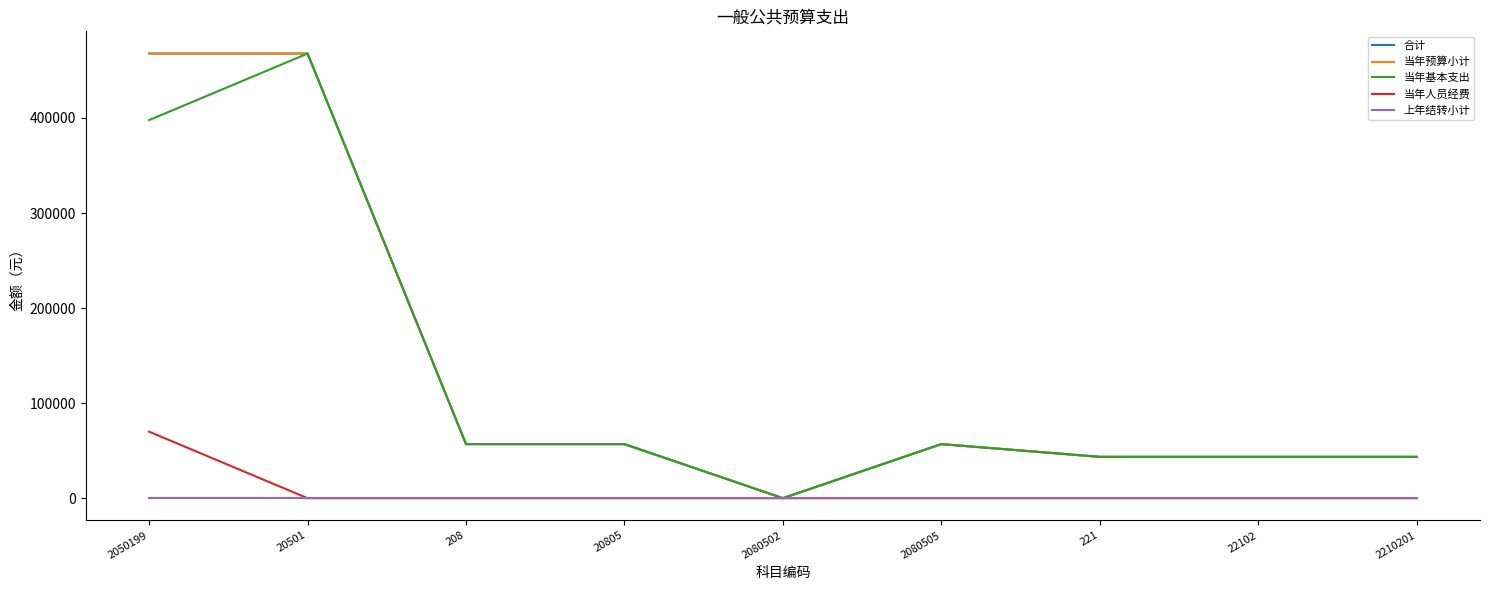

What is the highest value of the 当年基本支出 series?

467778.6